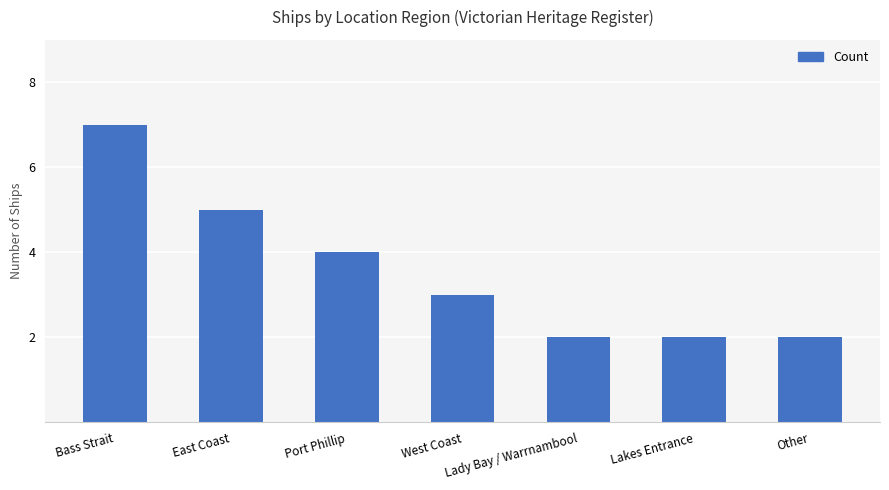

How many bars are there in total?

7